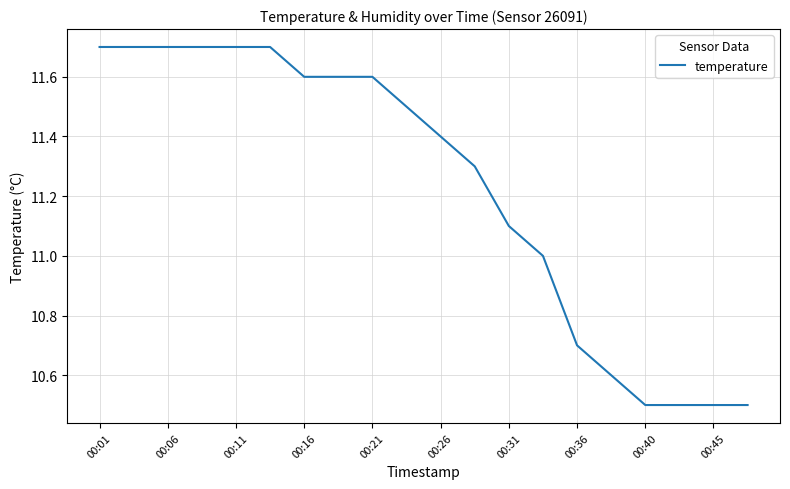

How many lines are shown in the chart?

1